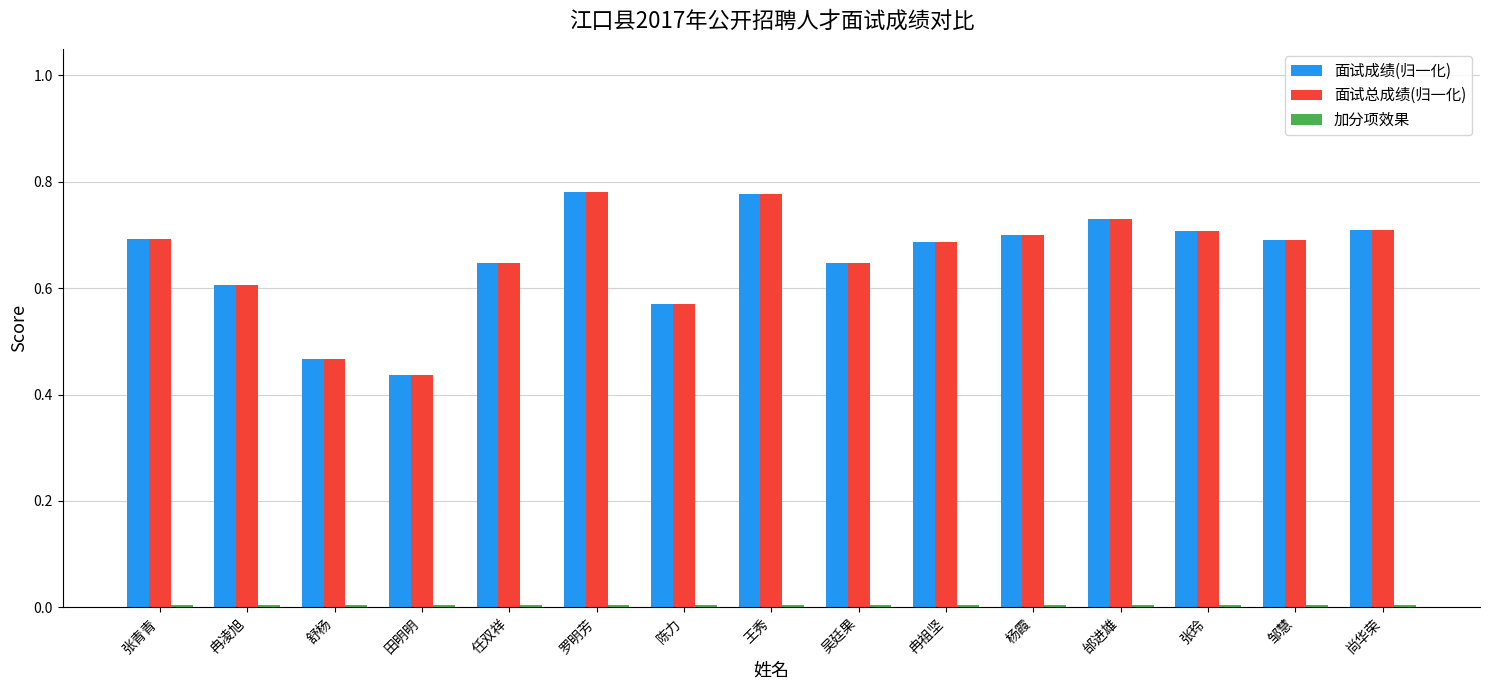

How many groups of bars are there?

15